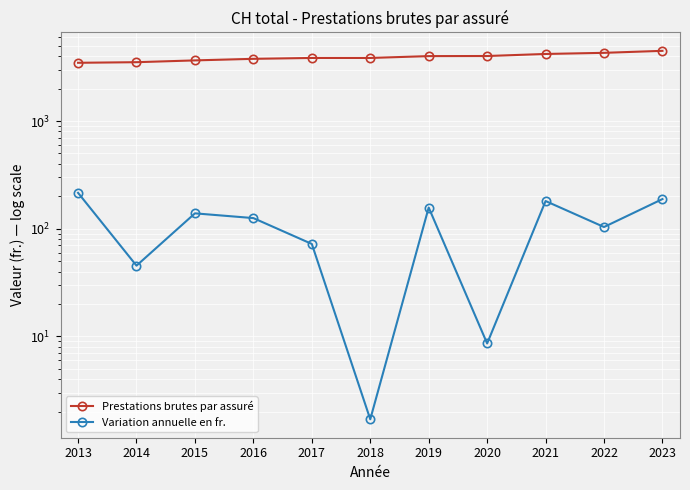

Rank the series at 2019 from lowest to highest value.

Variation annuelle en fr., Prestations brutes par assuré